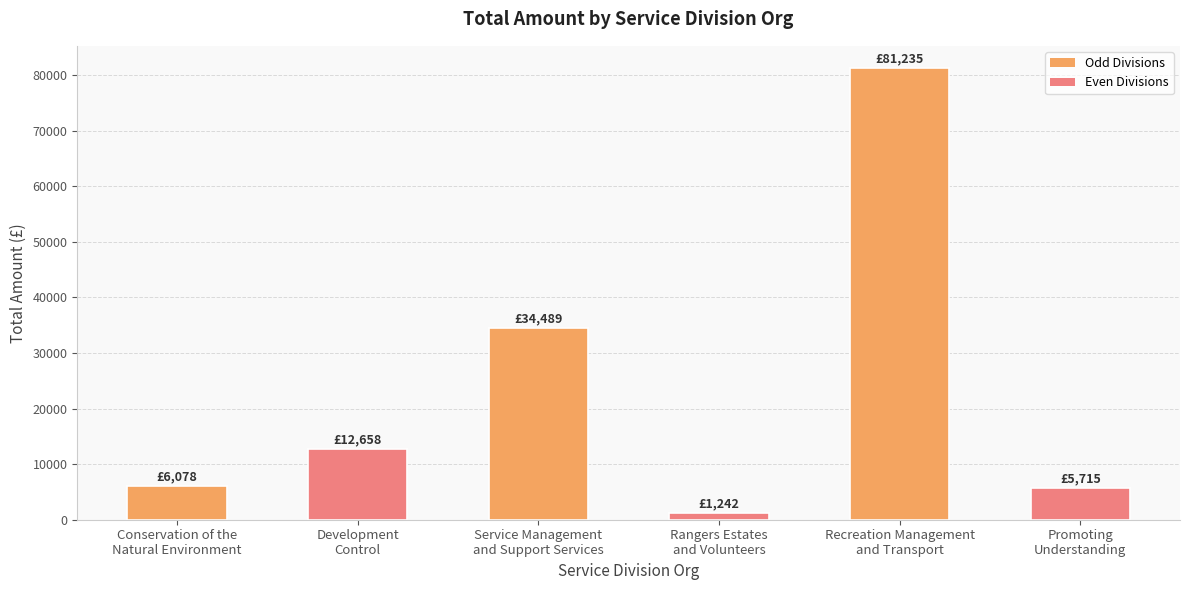

What is the value of the 5th bar from the left?

81235.1